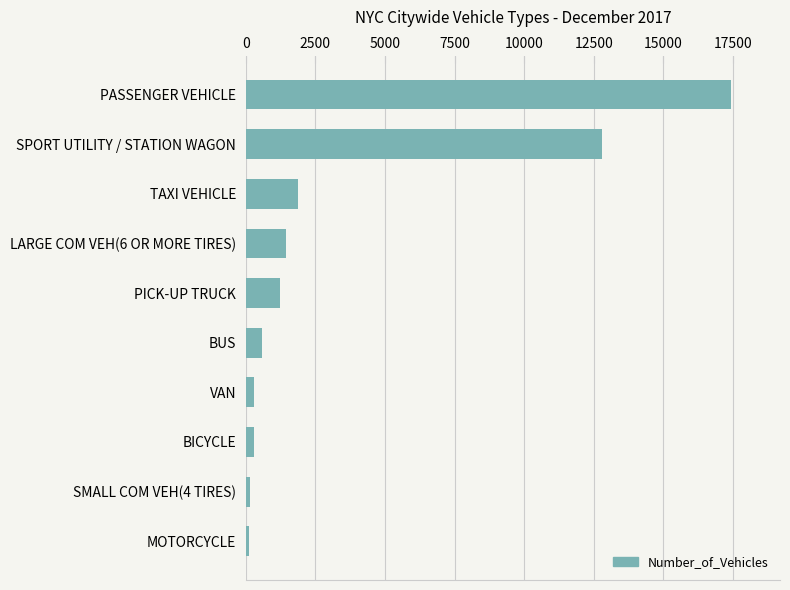

The chart shows a value of 12782 at SPORT UTILITY / STATION WAGON. True or false?

True